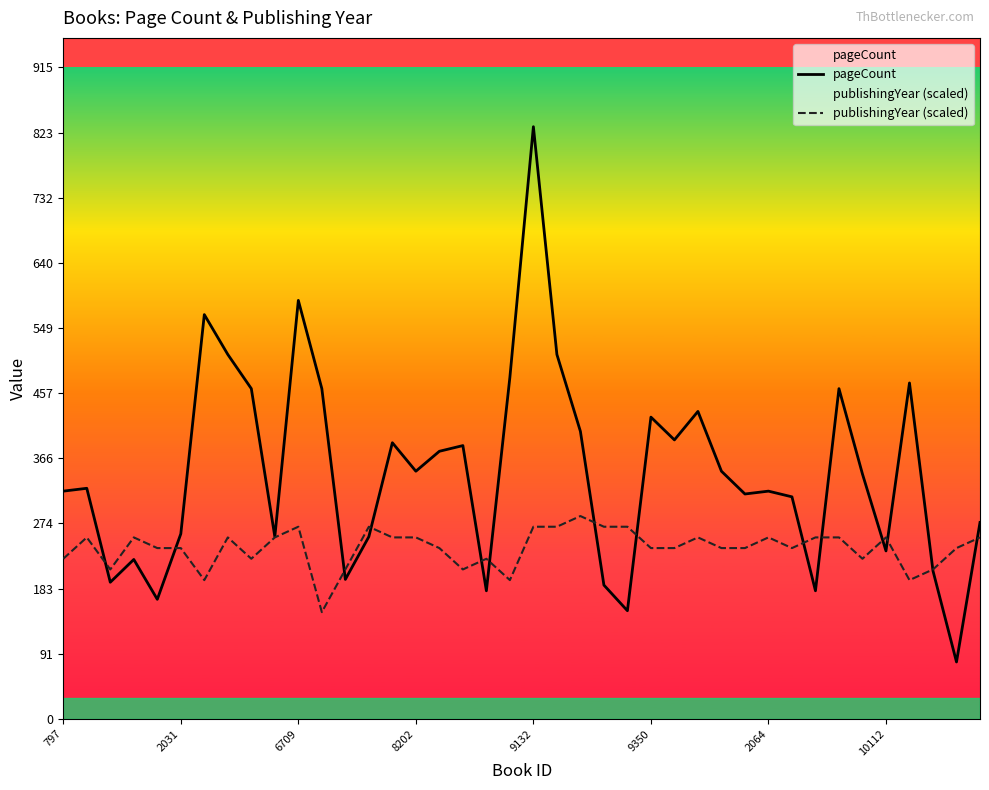

What is the label of the 4th point from the right?

36